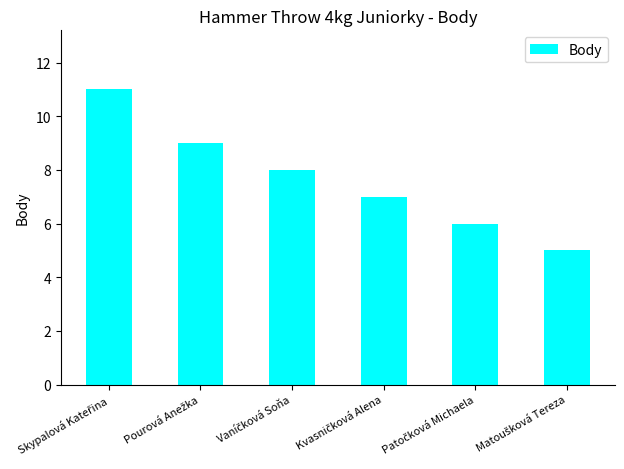

What is the minimum value shown in the chart?

5